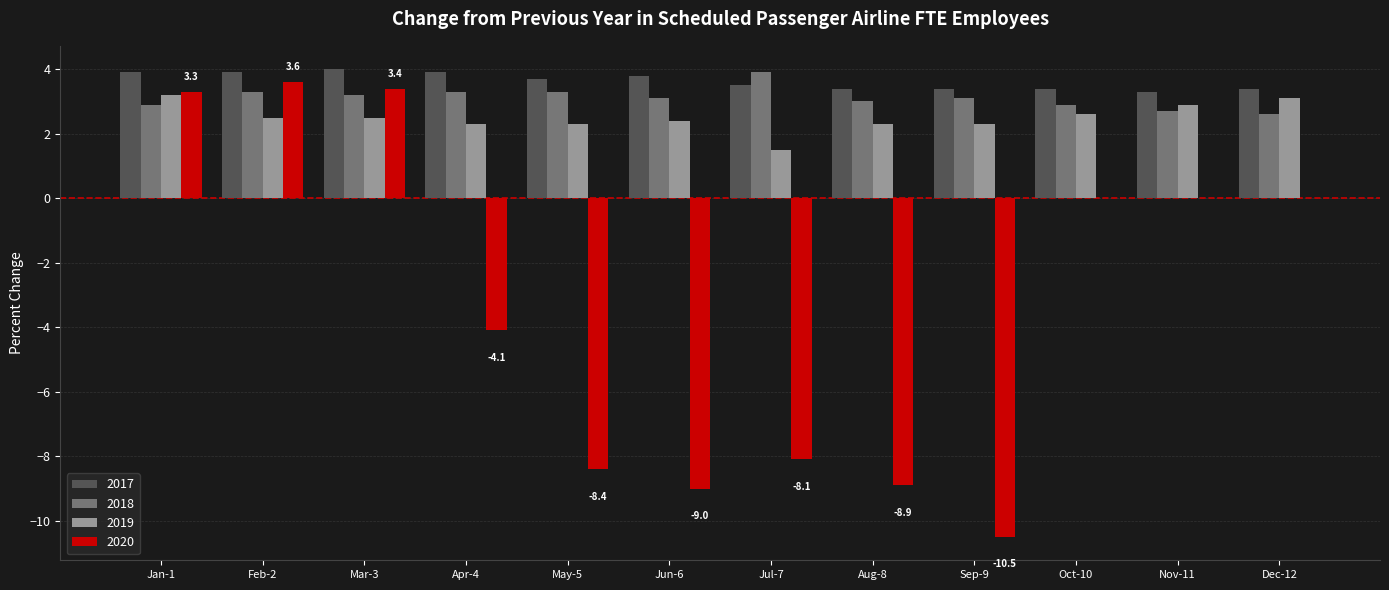

Which series has the largest total across all categories?

2017